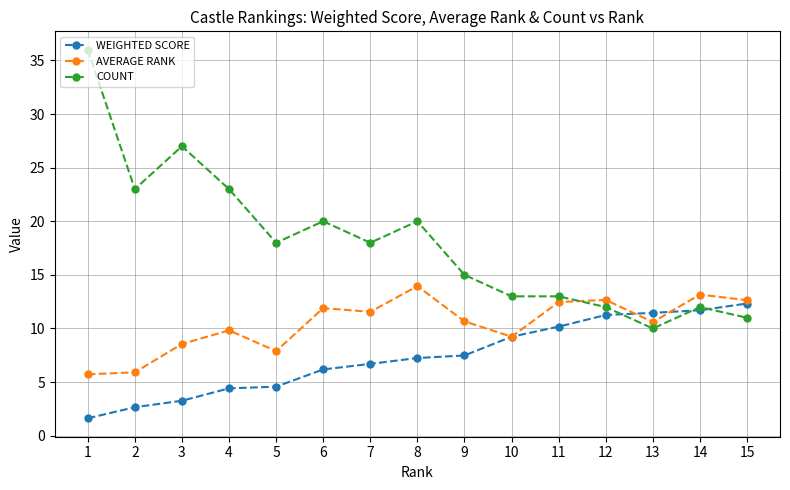

Which series has the widest spread of values?

COUNT